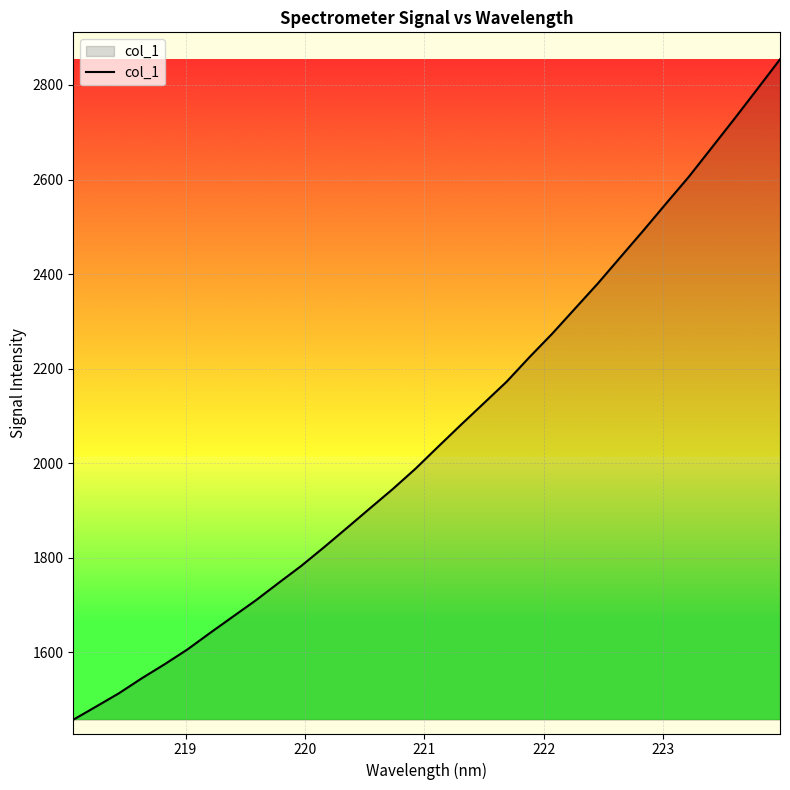

What is the maximum value shown in the chart?

2854.2